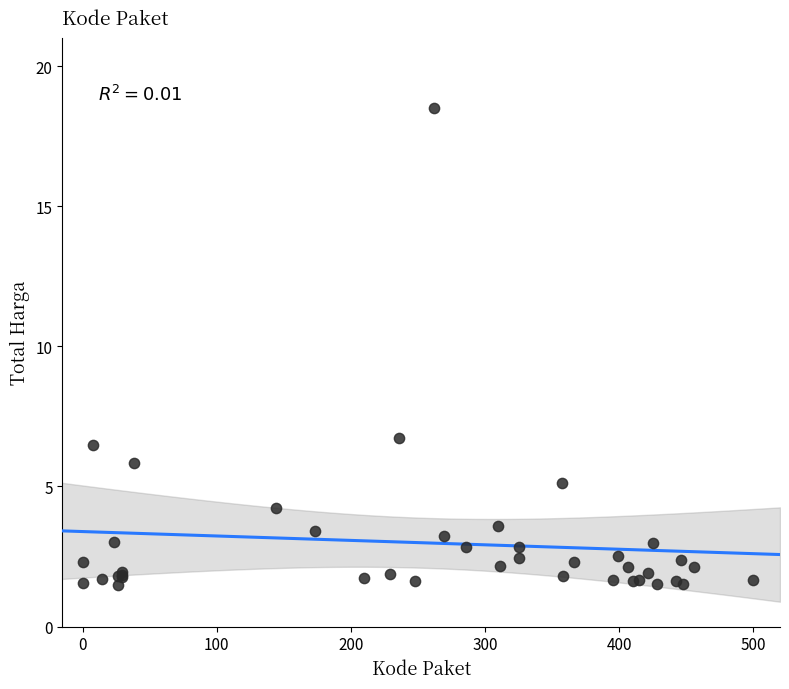

What Y value in the scatter plot is closest to 10?

6.7